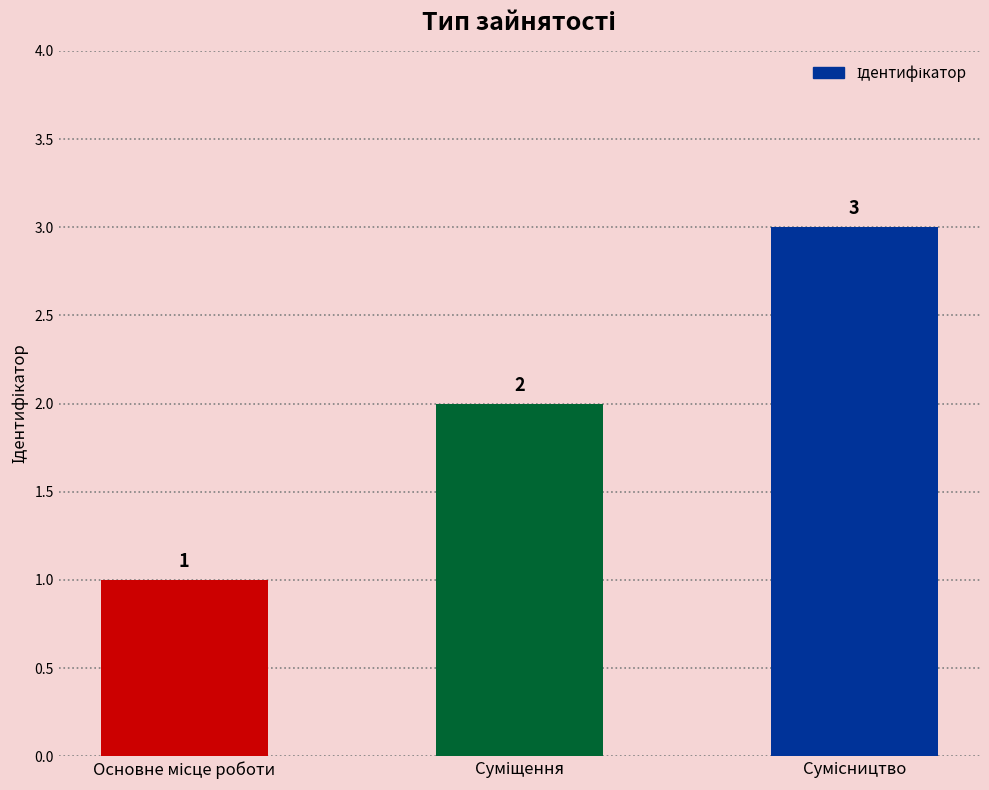

What is the value of the 3rd bar from the left?

3